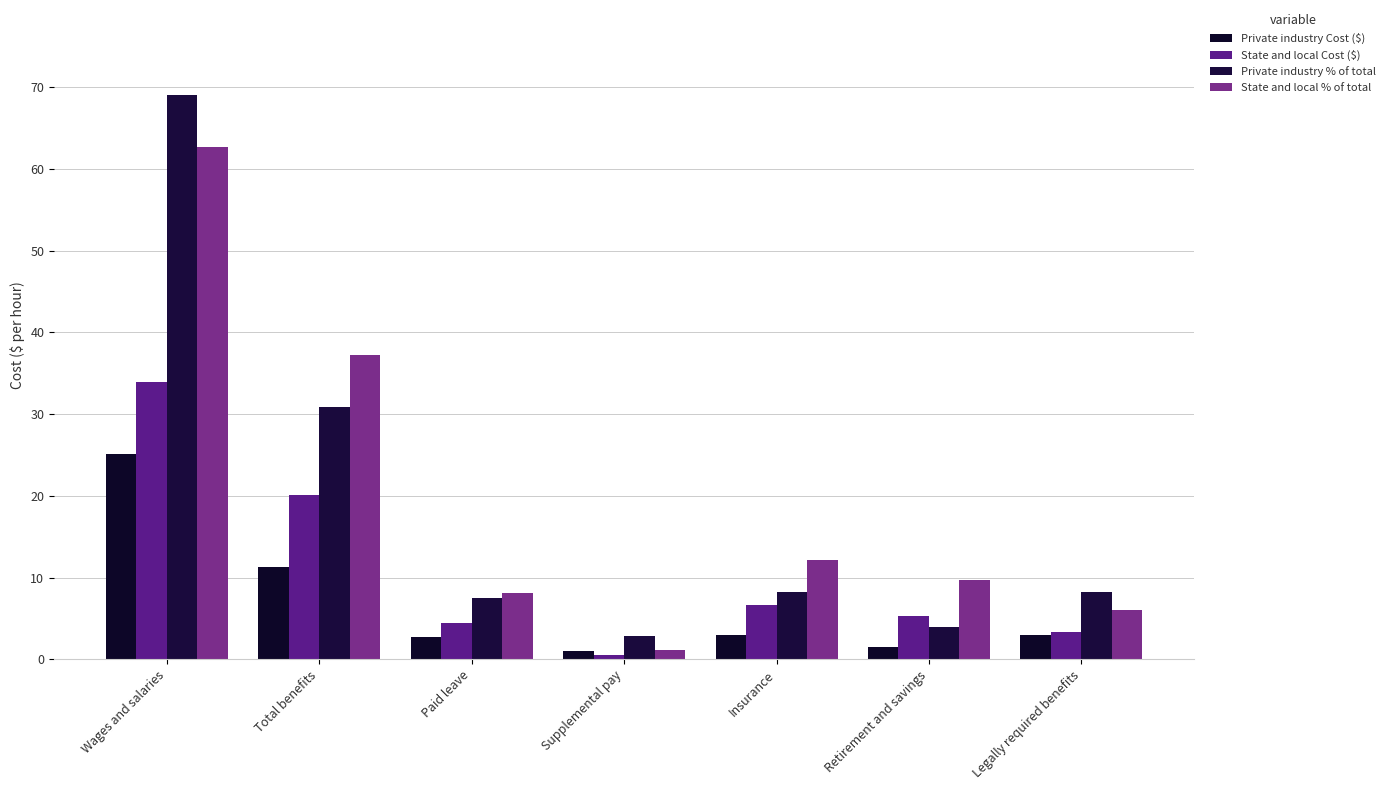

How many groups of bars are there?

7